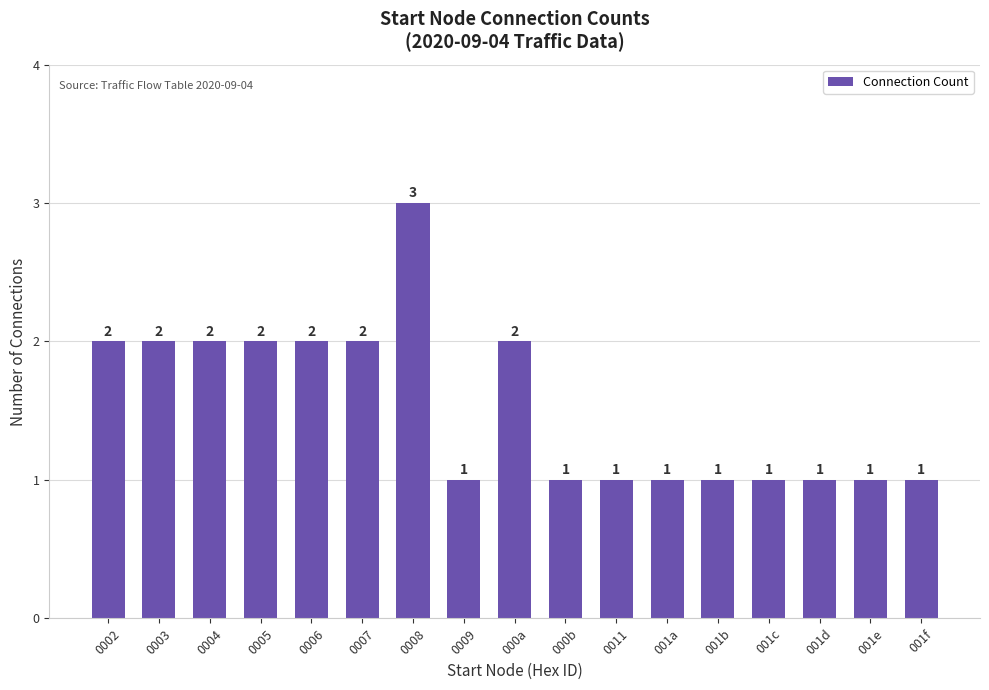

True or false: the data shows 1 at 0002.

False